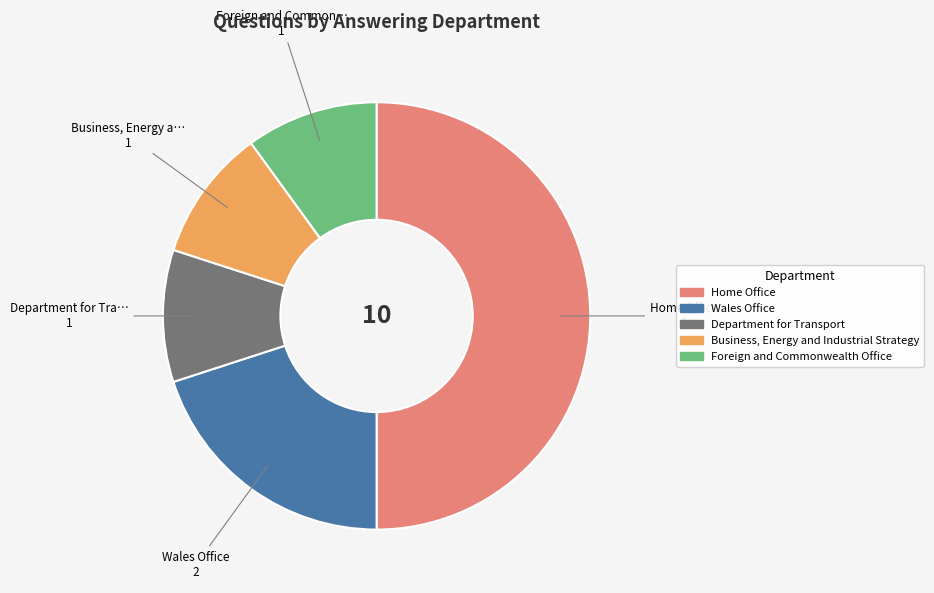

Do Wales Office and Department for Transport together represent more than half of the pie?

No